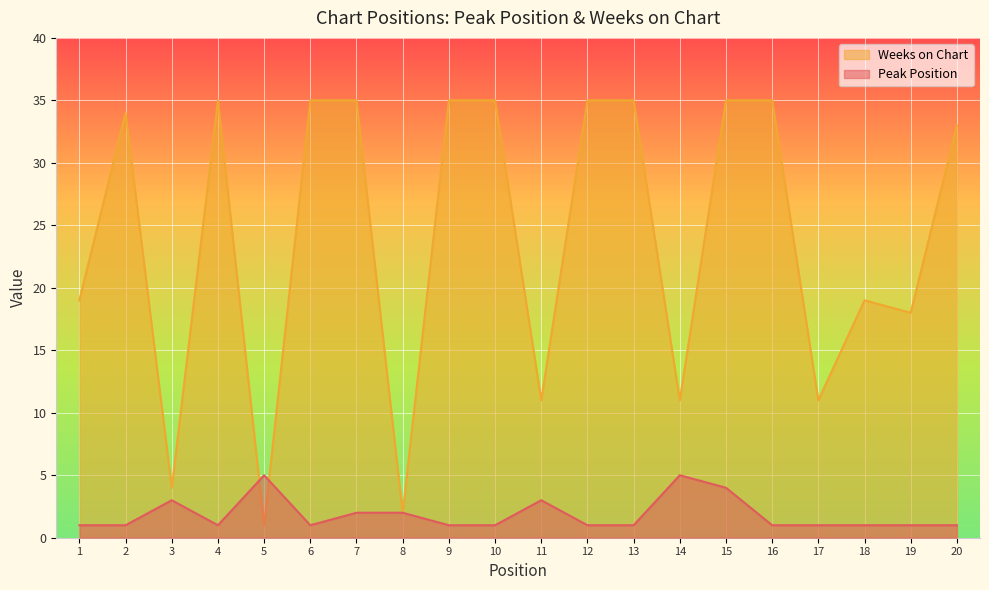

Which category has the lowest value in the Weeks on Chart series?

5